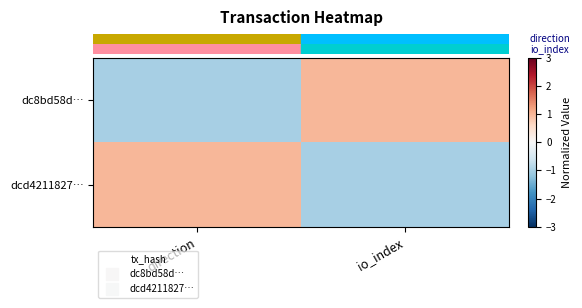

At direction, list the series in order from largest to smallest.

row_1, row_0